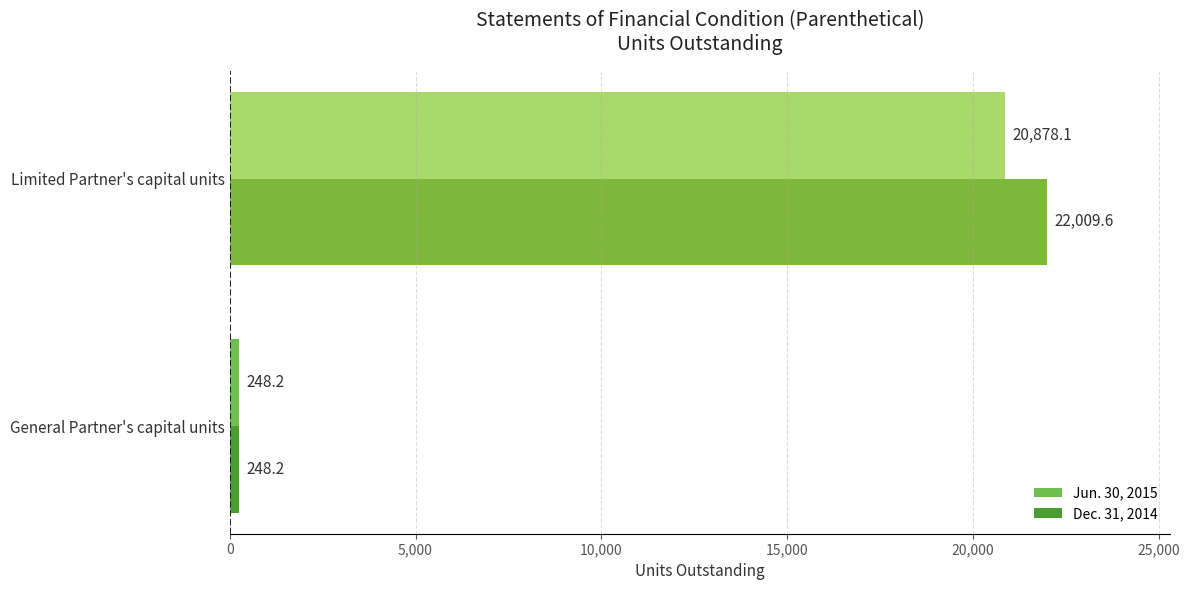

List the series in order of their overall mean, highest first.

Dec. 31, 2014, Jun. 30, 2015